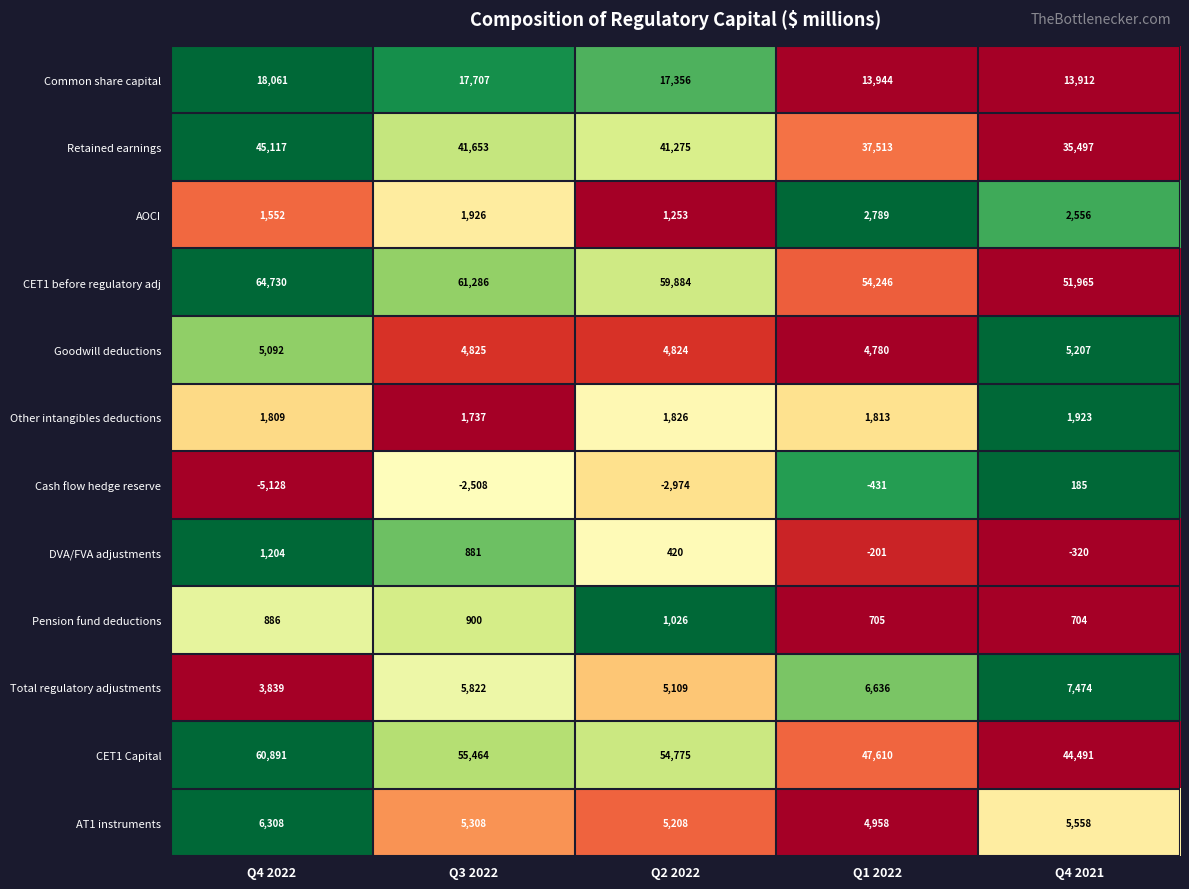

The value of AOCI at Q1 2022 is 2789. True or false?

True